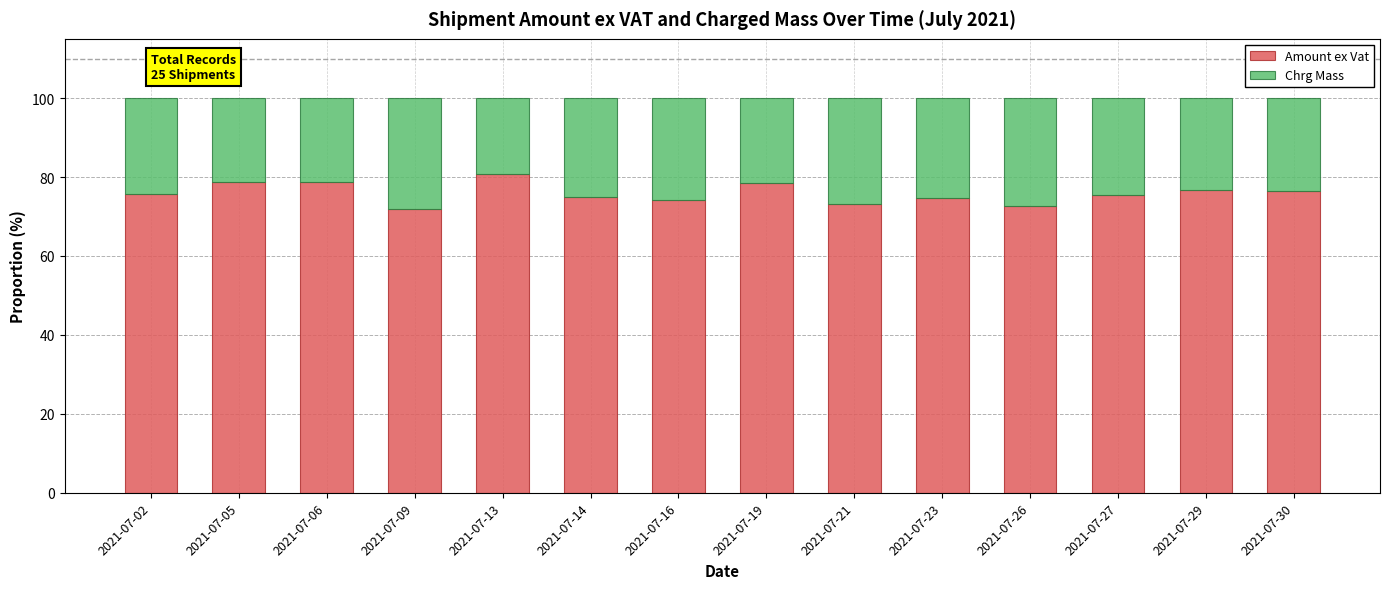

What is the highest value of the Amount ex Vat series?

80.7